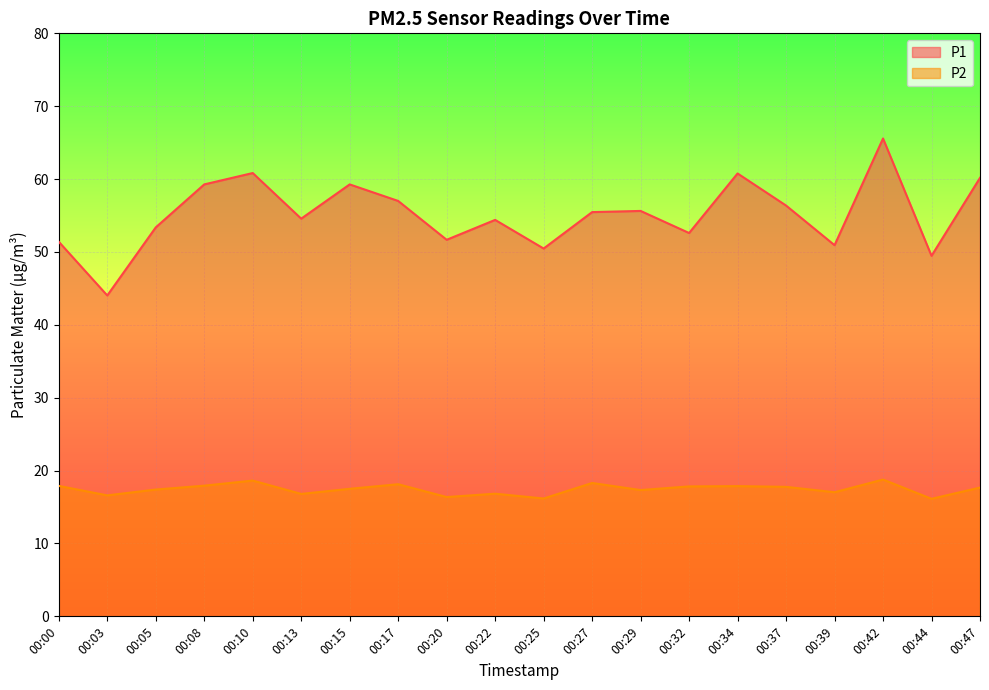

Reading right to left, transcribe all the data shown in this chart.

P1: 00:47=60.2	00:44=49.5	00:42=65.6	00:39=50.9	00:37=56.4	00:34=60.8	00:32=52.6	00:29=55.6	00:27=55.5	00:25=50.5	00:22=54.4	00:20=51.7	00:17=57.0	00:15=59.3	00:13=54.6	00:10=60.8	00:08=59.3	00:05=53.4	00:03=44.0	00:00=51.4
P2: 00:47=17.7	00:44=16.1	00:42=18.8	00:39=17.0	00:37=17.8	00:34=17.9	00:32=17.8	00:29=17.3	00:27=18.3	00:25=16.2	00:22=16.8	00:20=16.4	00:17=18.1	00:15=17.5	00:13=16.8	00:10=18.6	00:08=17.9	00:05=17.4	00:03=16.6	00:00=17.9